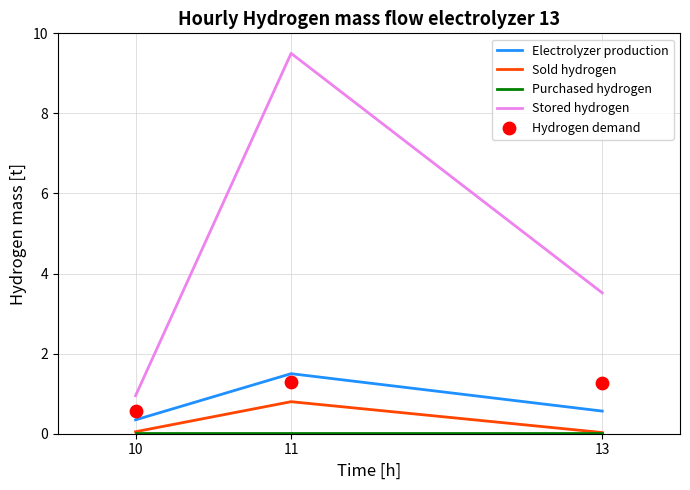

At which category is the sum across all series the highest?

11